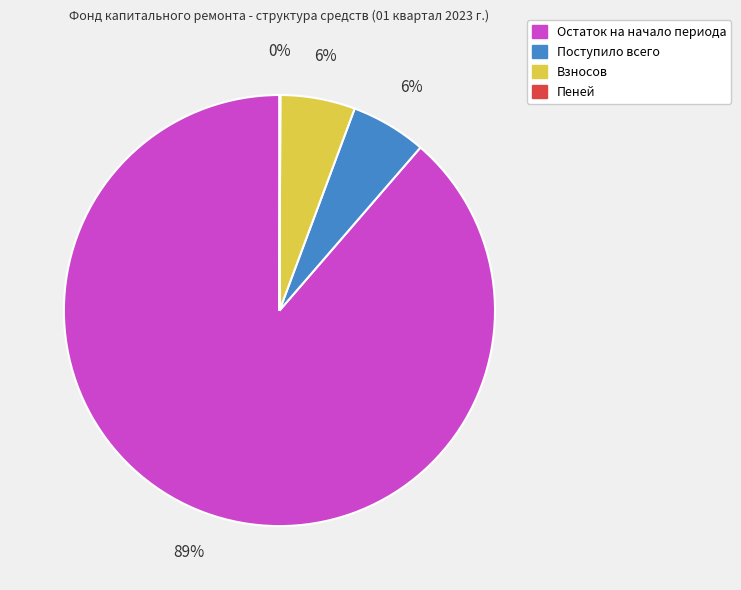

To the nearest percent, what is the average slice percentage?

25%